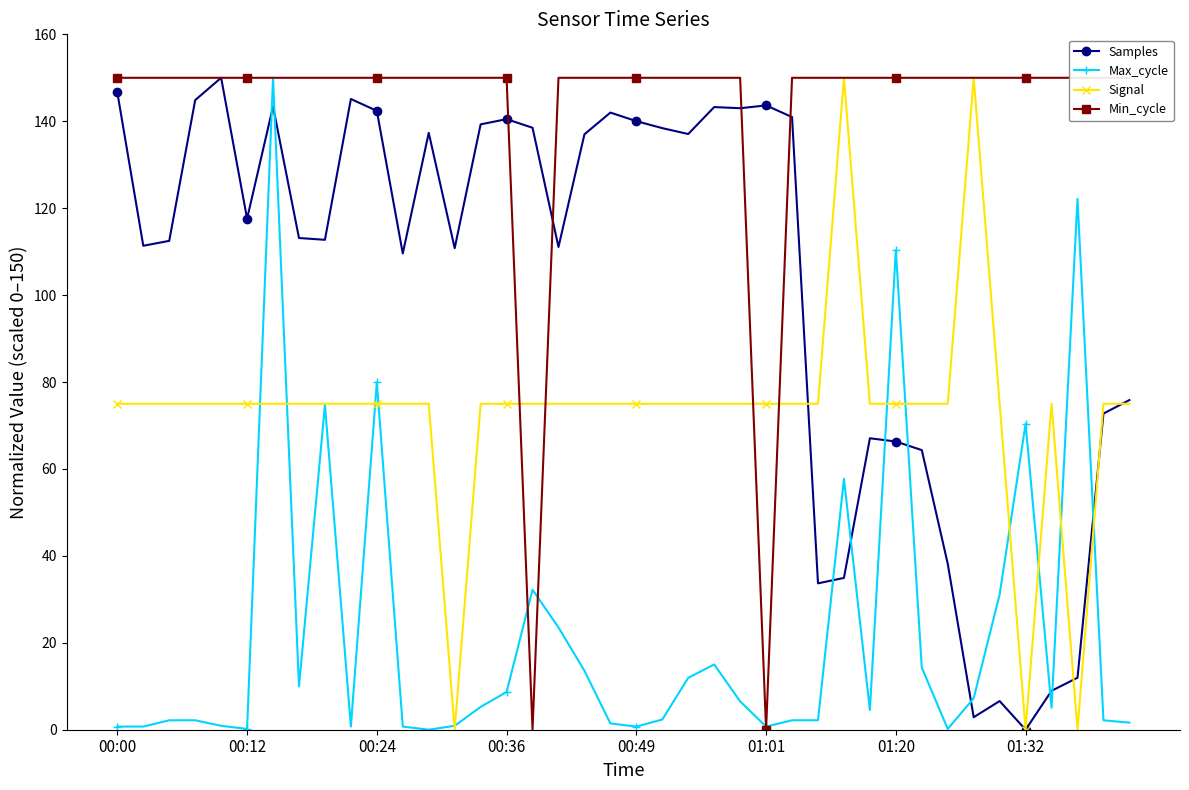

Is the value of Signal at 12 greater than the value of Max_cycle at 24?

Yes